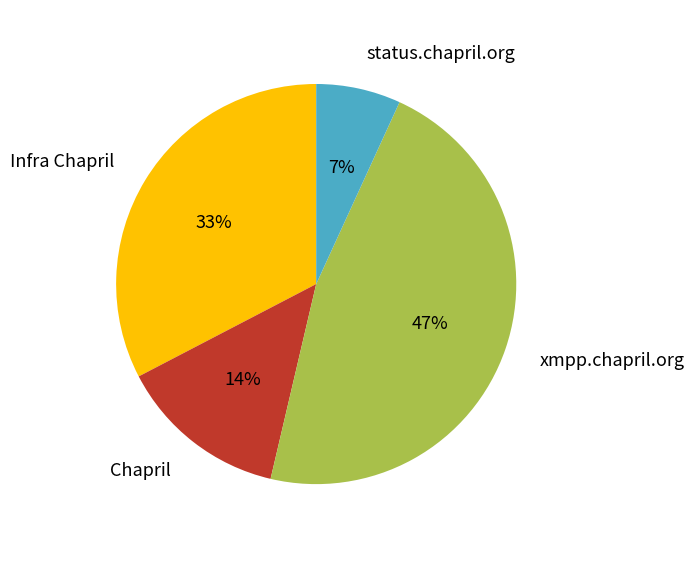

To the nearest percent, what percentage of the pie is status.chapril.org?

7%